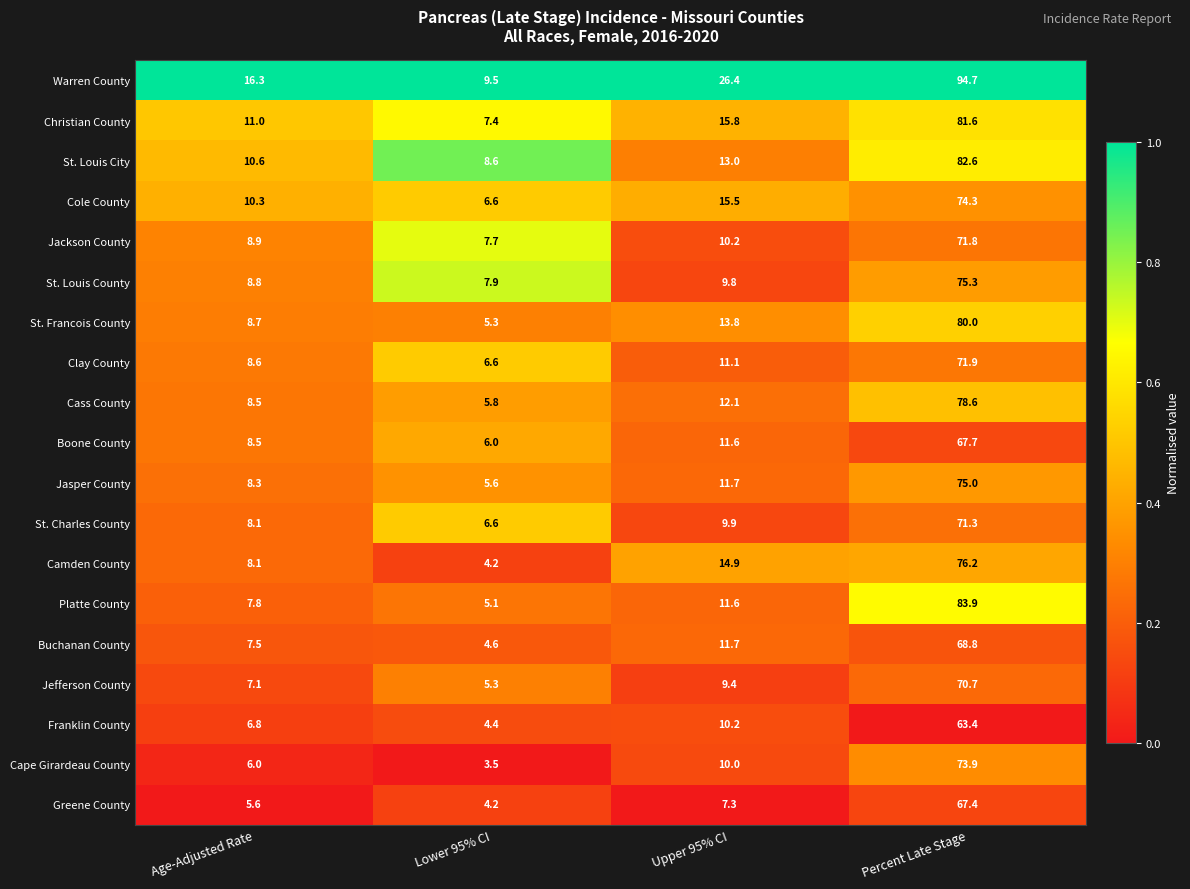

How many series are shown in this chart?

19